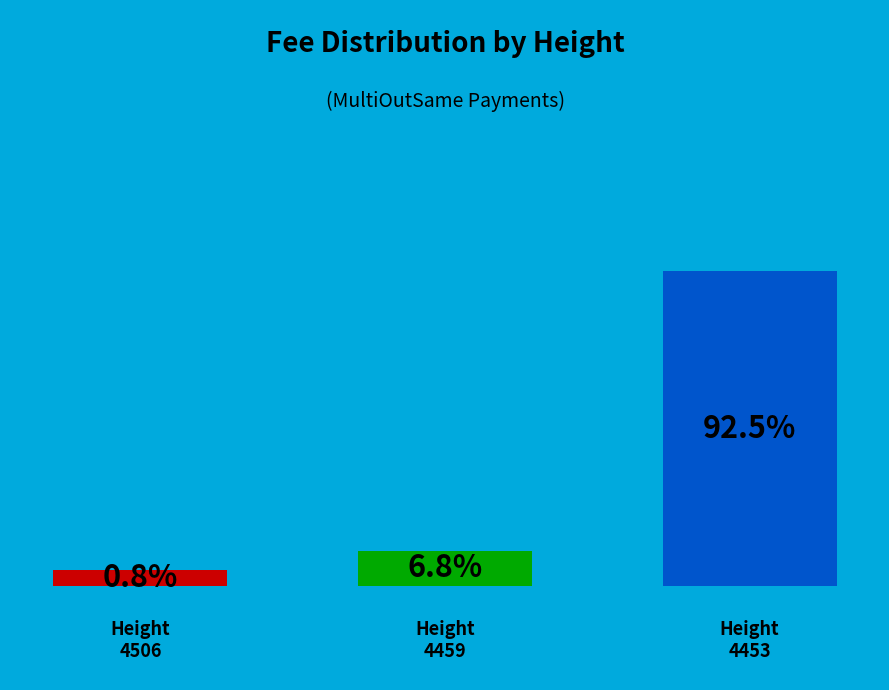

Which category has the smallest portion of the pie?

4506